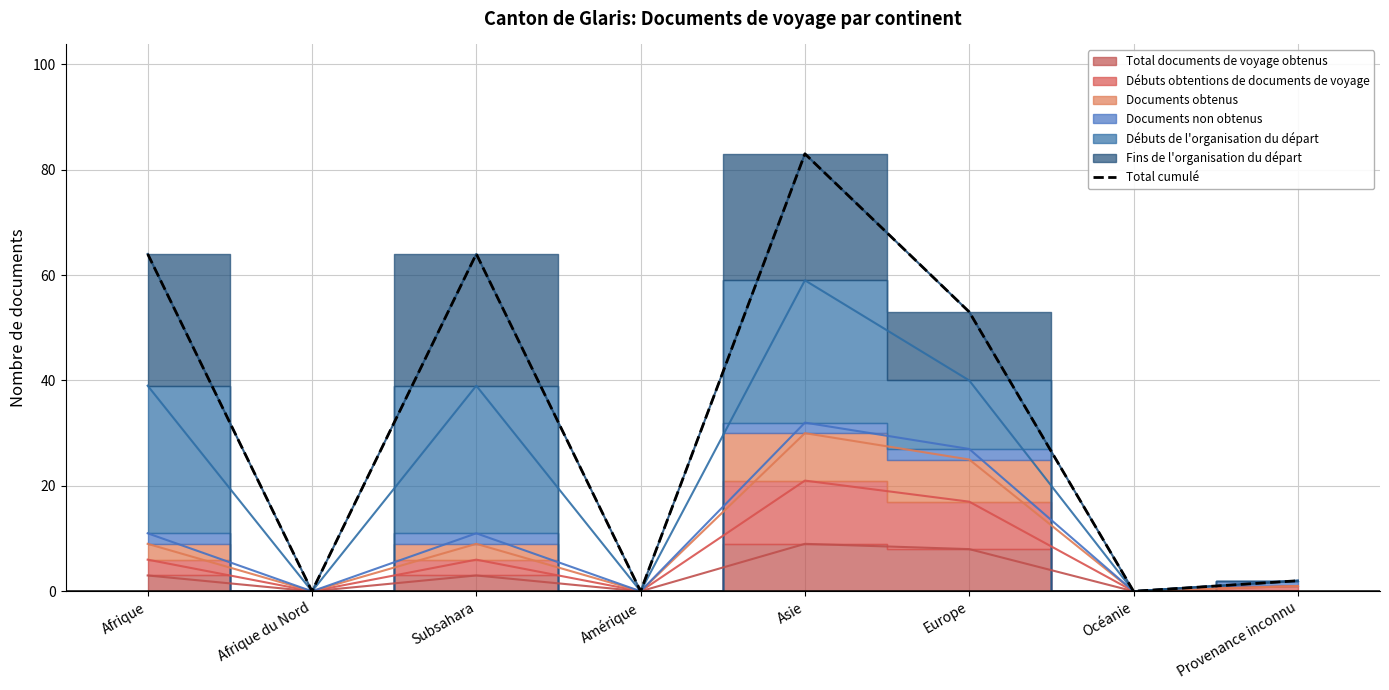

What is the difference between the maximum and minimum values?

83